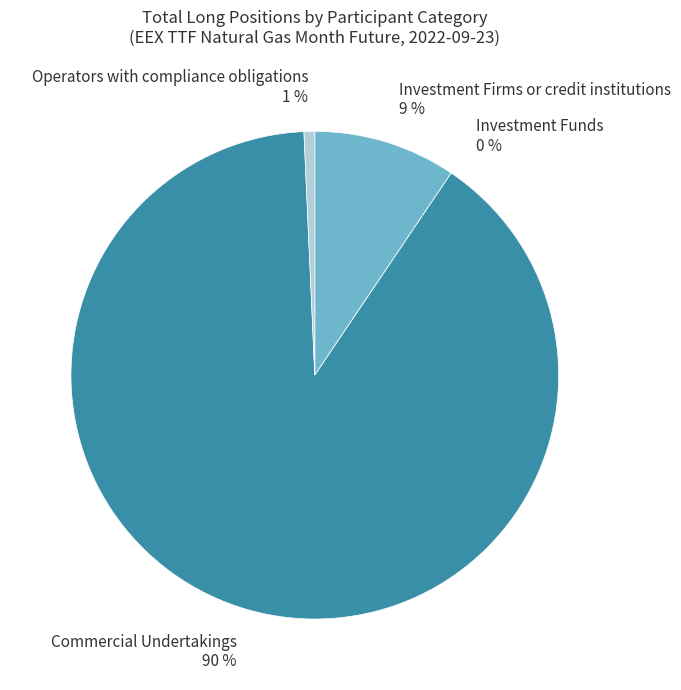

True or false: Investment Firms or credit institutions accounts for 9% of the total.

True